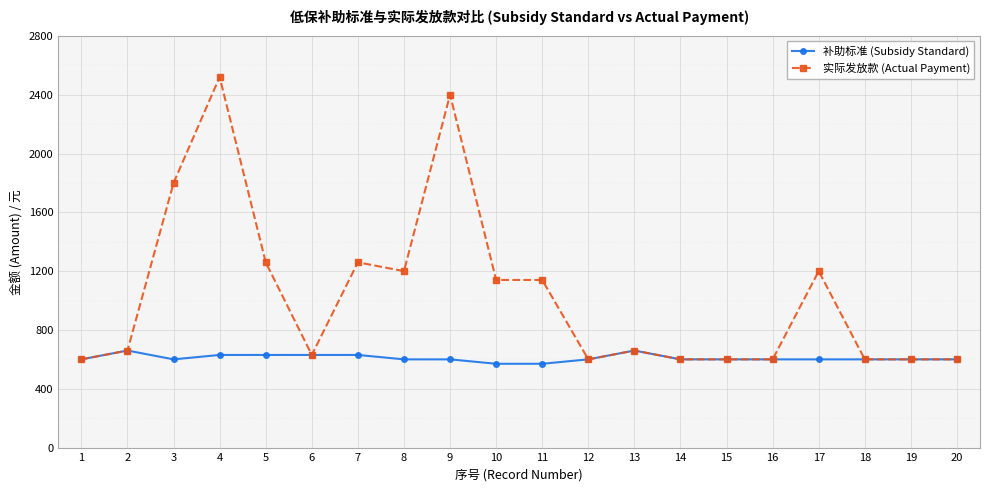

Count the 补助标准 (Subsidy Standard) values in the range 600 to 630.

16